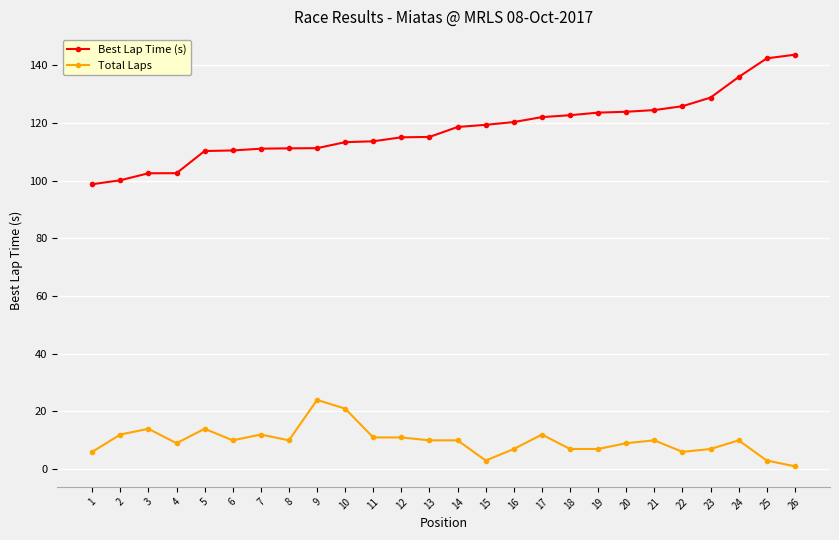

What is the average value of the Best Lap Time (s) series?

118.0